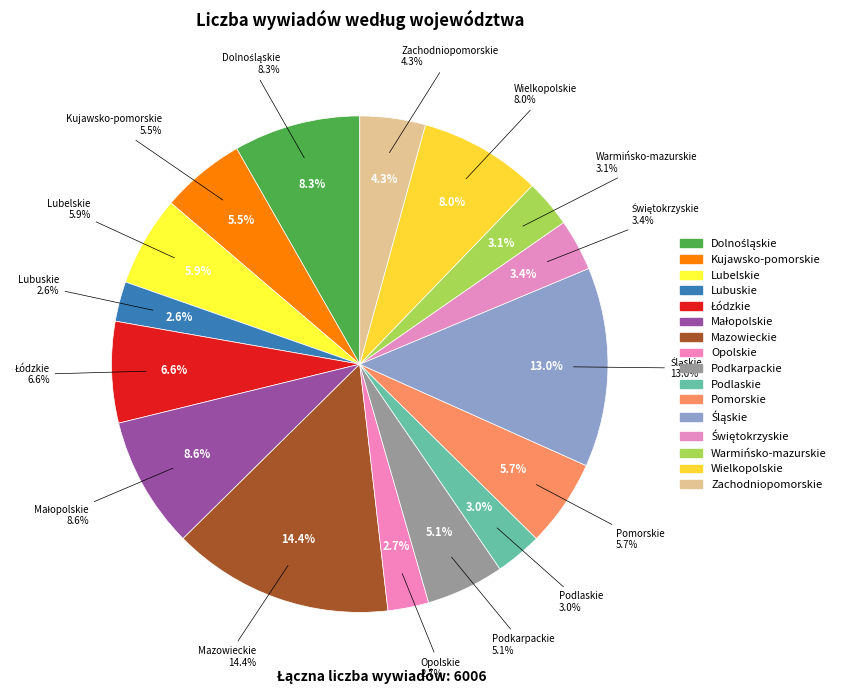

What percentage is the Zachodniopomorskie slice, to the nearest percent?

4%